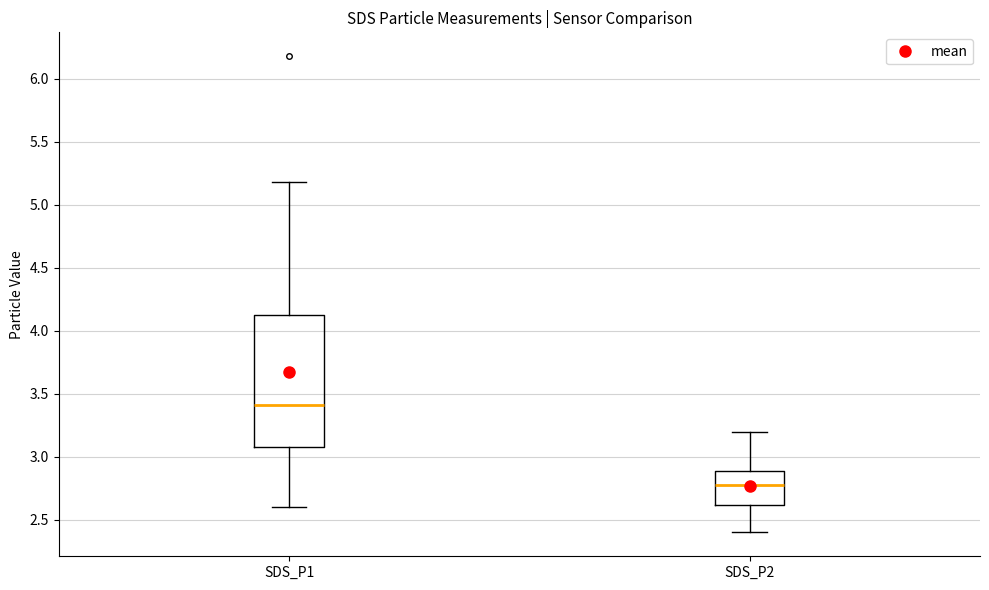

Where does the lower whisker of the box for SDS_P2 end on the y-axis? The values are not printed on the chart, so give them approximately, as read against the axis.

2.40